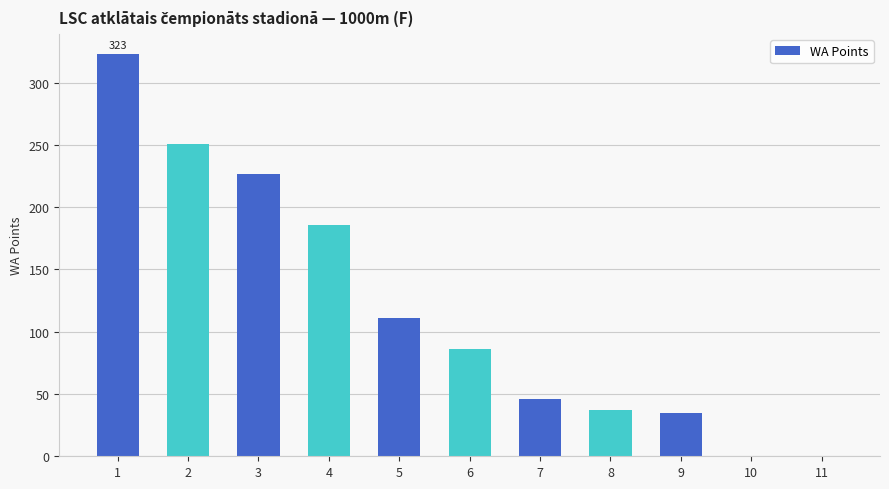

The chart shows a value of 200 at 5. True or false?

False